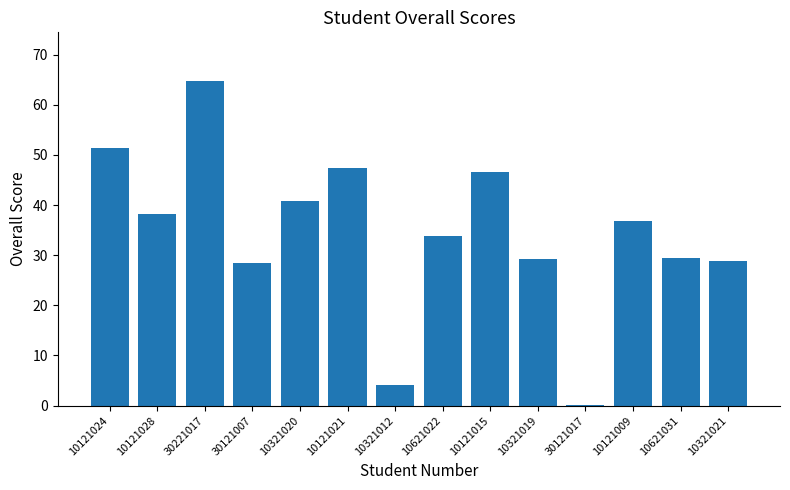

At which label is the value closest to 32?

10621022